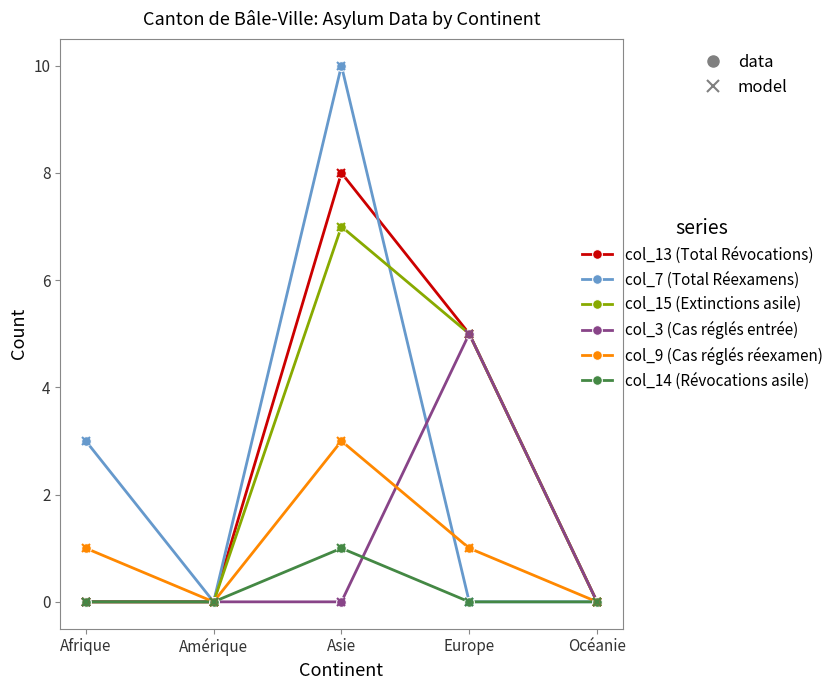

What is the spread (max minus min) of values at Europe?

5